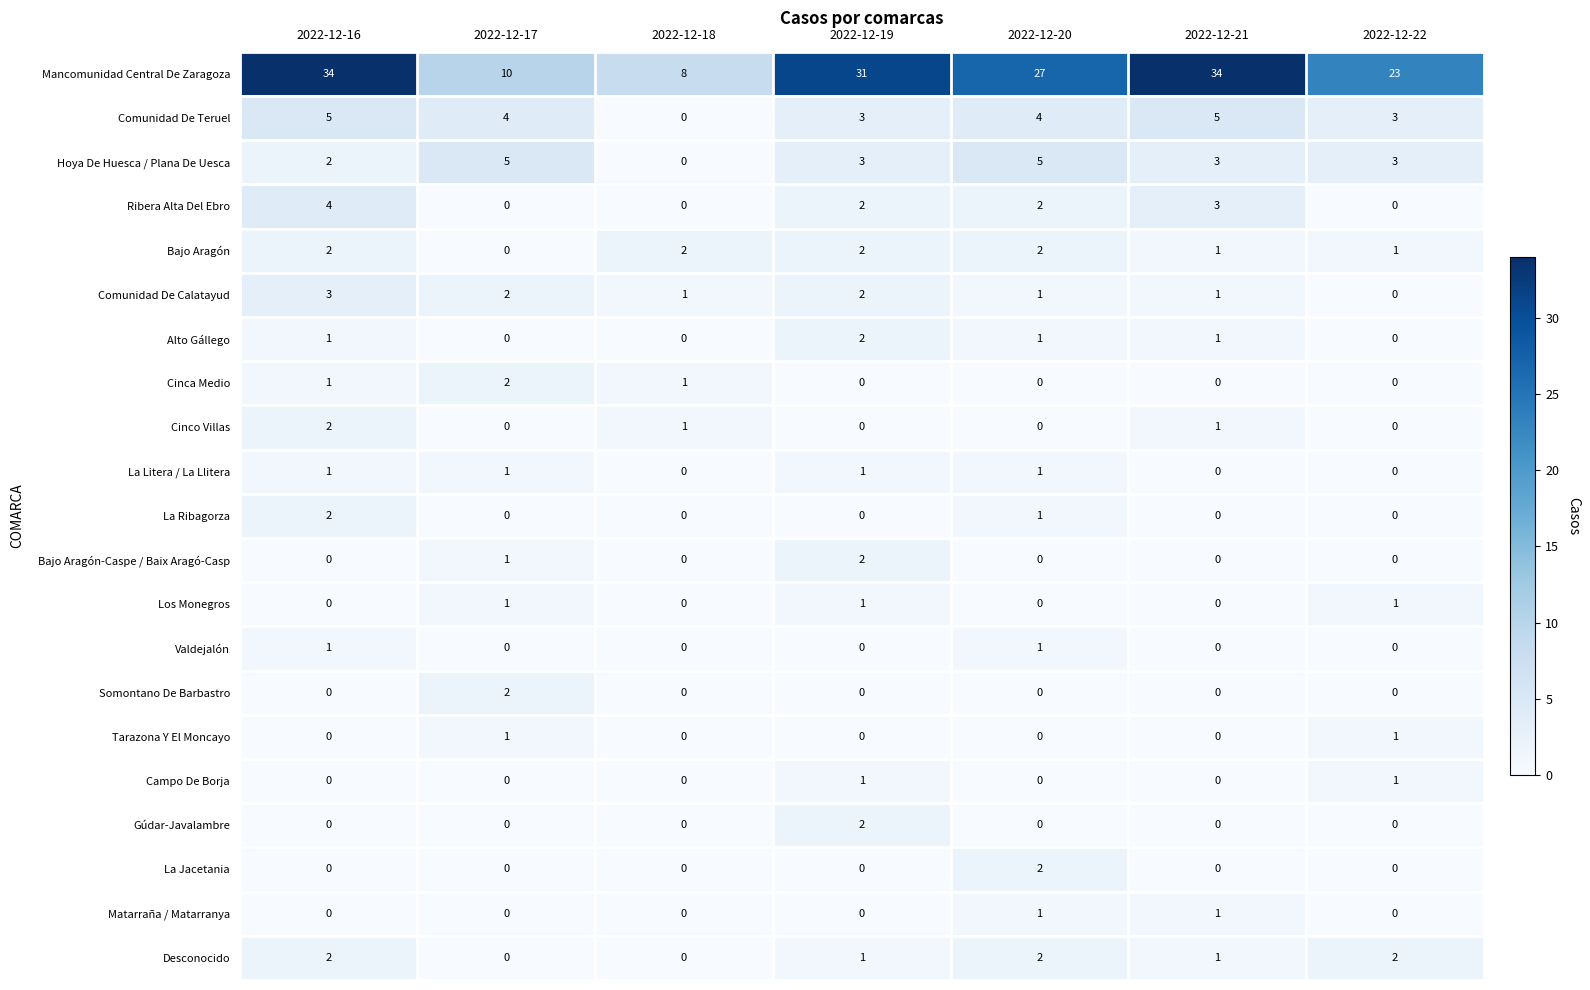

What is the maximum value shown in the chart?

34